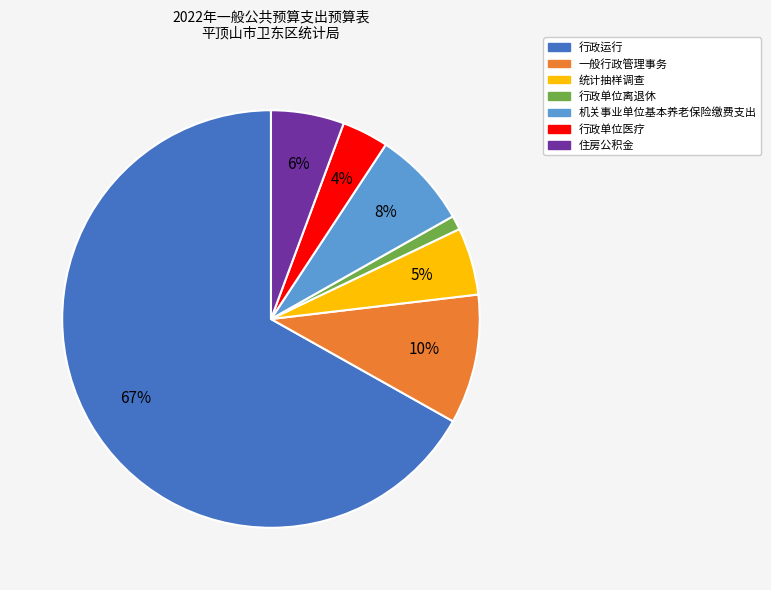

Which has a higher value, 行政单位离退休 or 行政单位医疗?

行政单位医疗